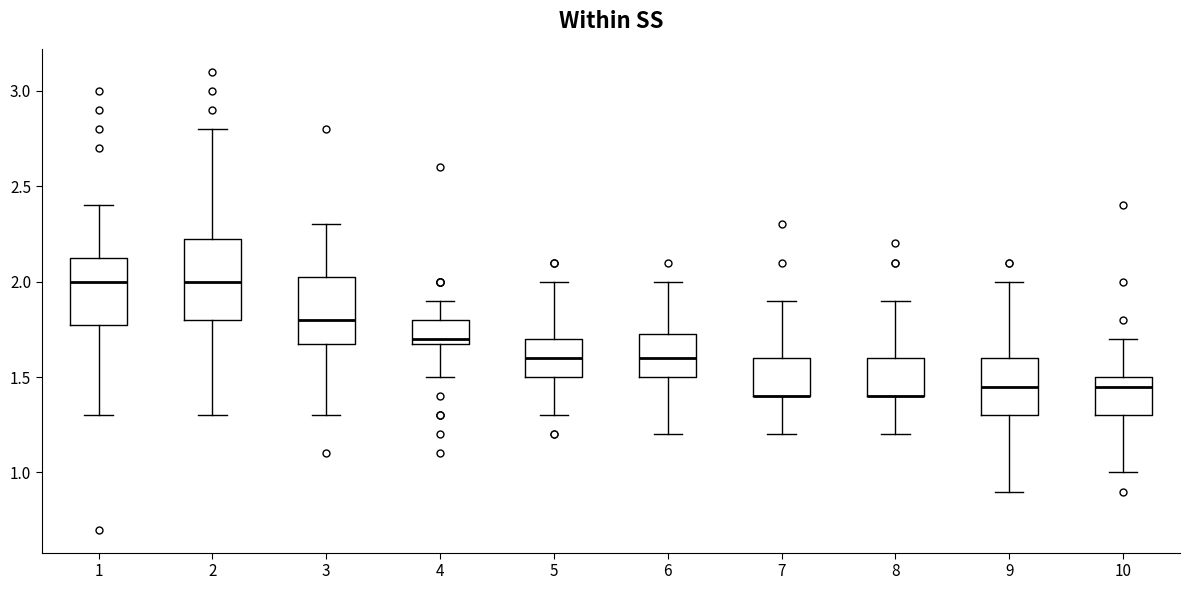

Where is the upper edge of the box at x = 2 on the y-axis? The values are not printed on the chart, so give them approximately, as read against the axis.

2.25